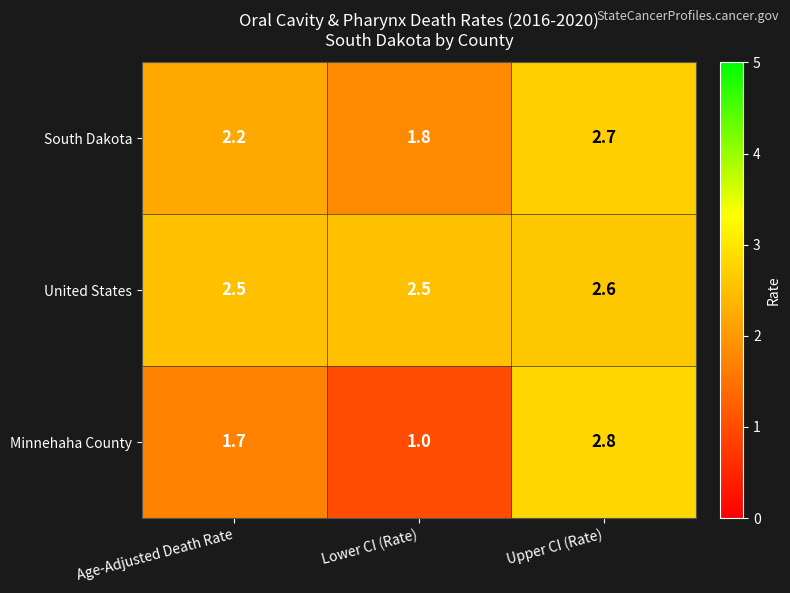

List the series in order of their peak value, lowest first.

United States, South Dakota, Minnehaha County